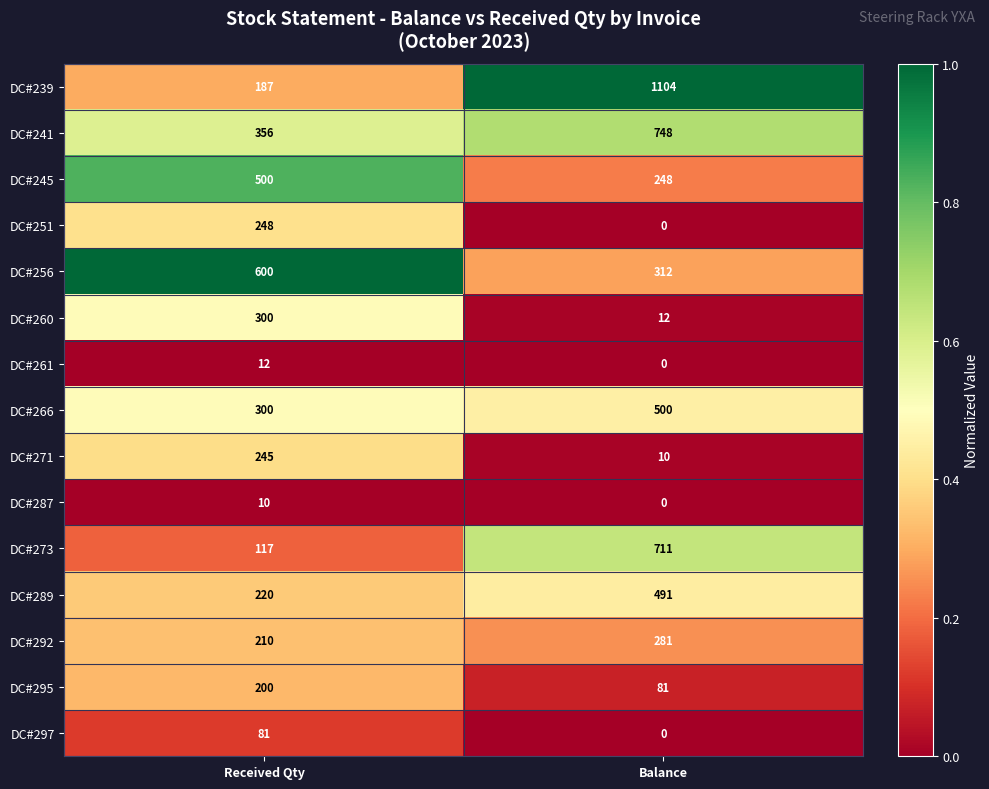

List the labels in order of DC#271 value, smallest first.

Balance, Received Qty